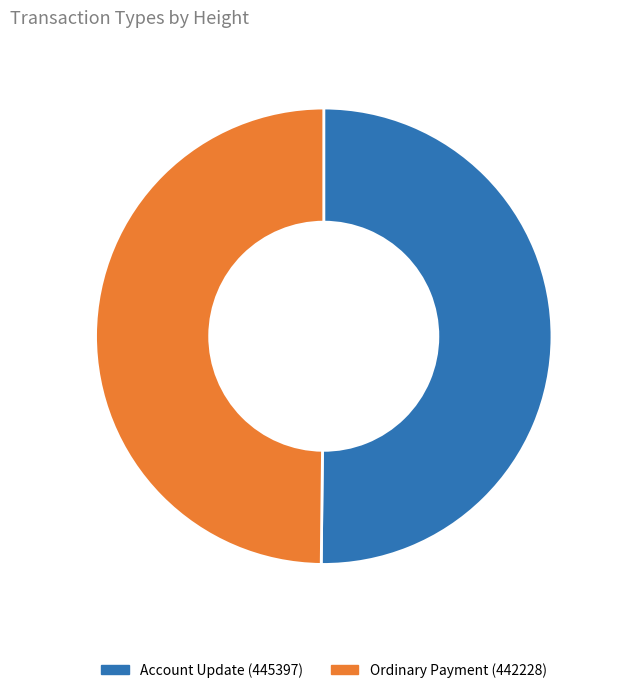

True or false: Ordinary Payment (442228) accounts for 42% of the total.

False